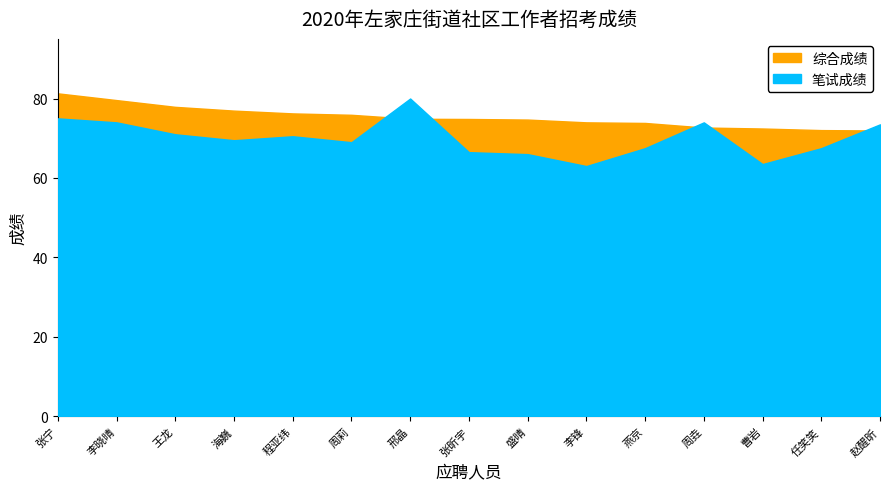

How many lines are shown in the chart?

2